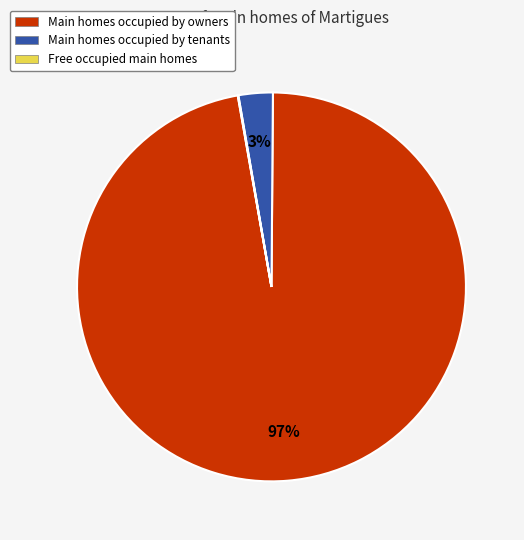

To the nearest percent, what is the difference between the largest and smallest slice percentages?

97%